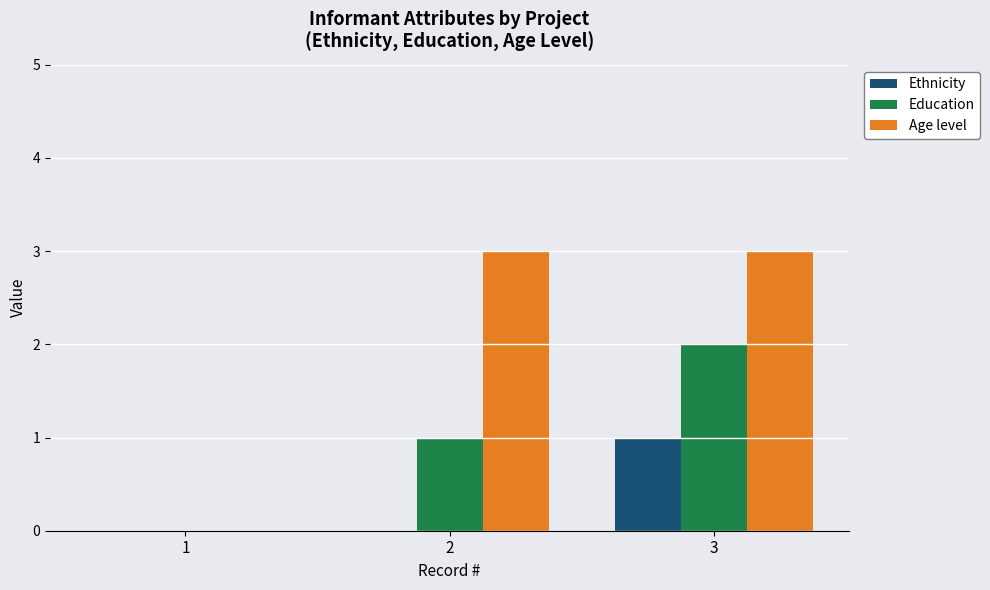

At which category is the sum across all series the highest?

3